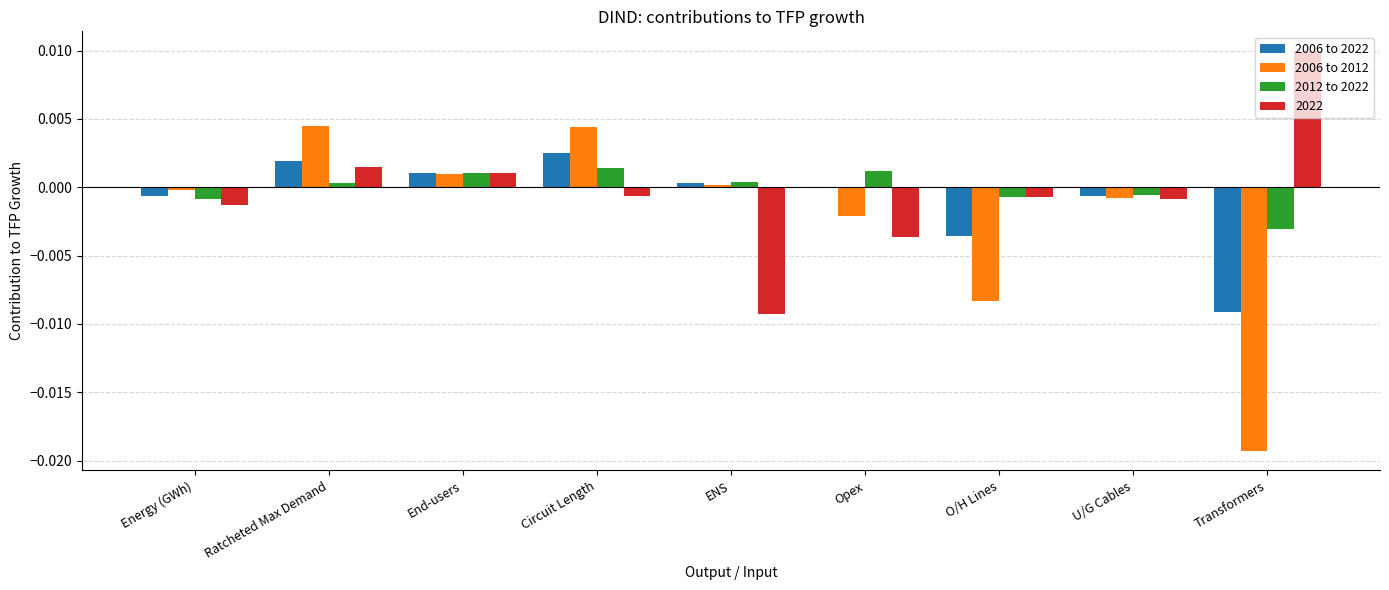

True or false: 2006 to 2012 has a value of 0.0 at Ratcheted Max Demand.

True